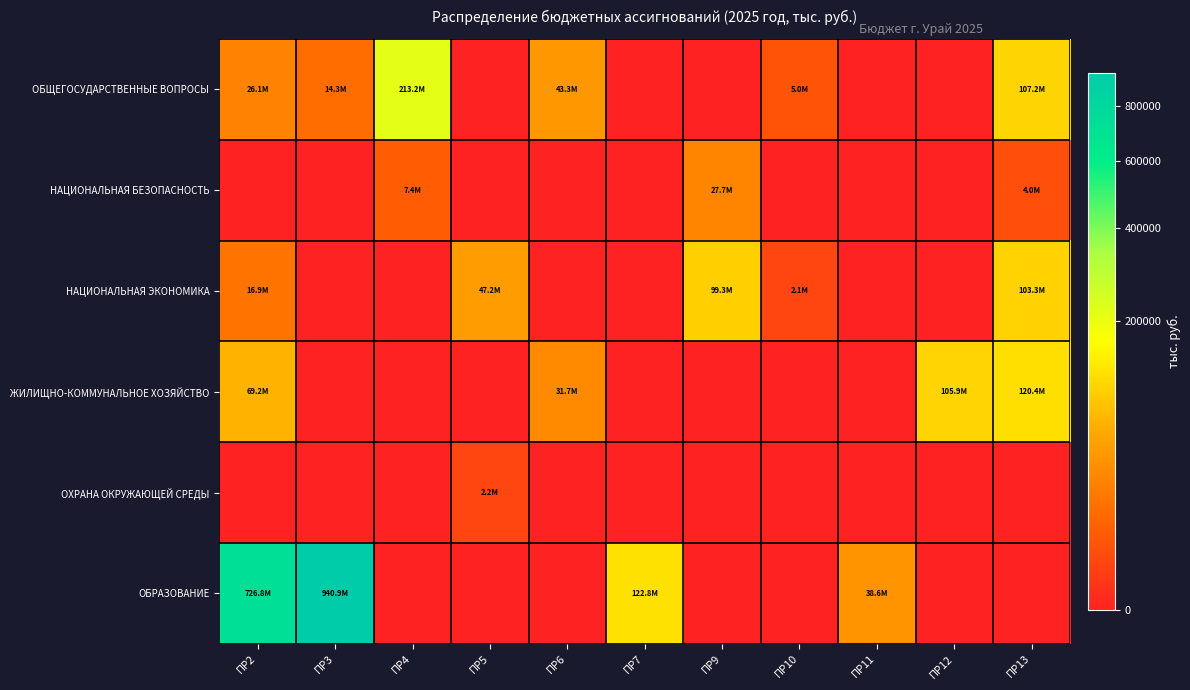

What is the total value across all series at ПР13?

334949.7